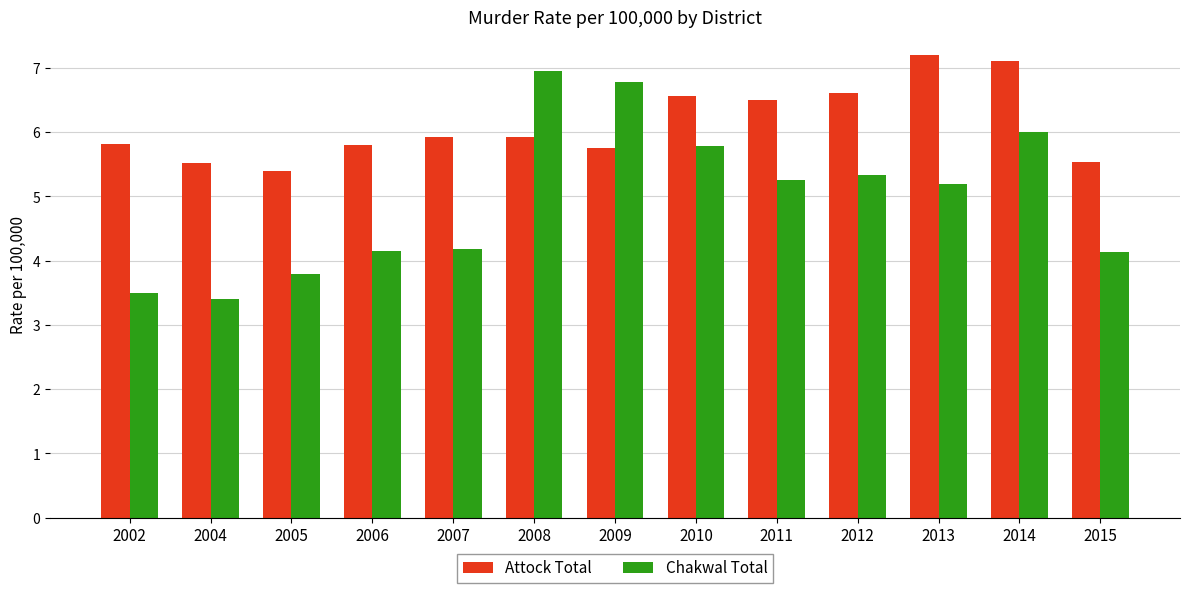

At which category is the sum across all series the highest?

2014